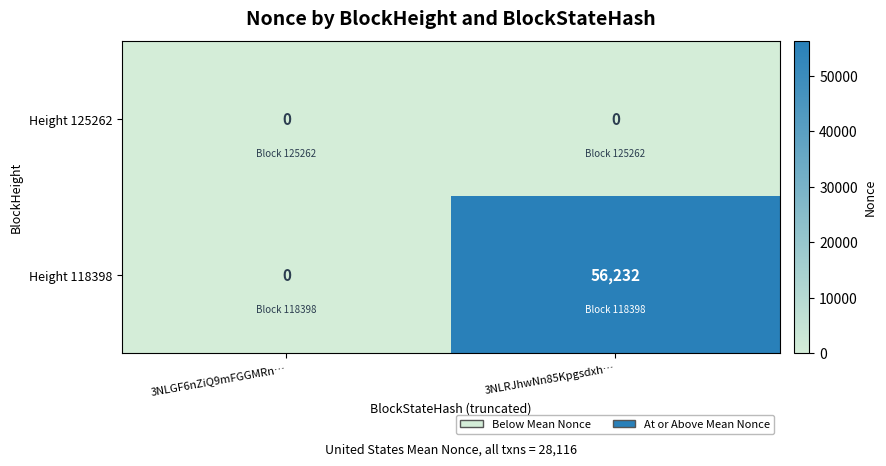

Where is Height 118398 nearest to the value 28116?

3NLGF6nZiQ9mFGGMRn…